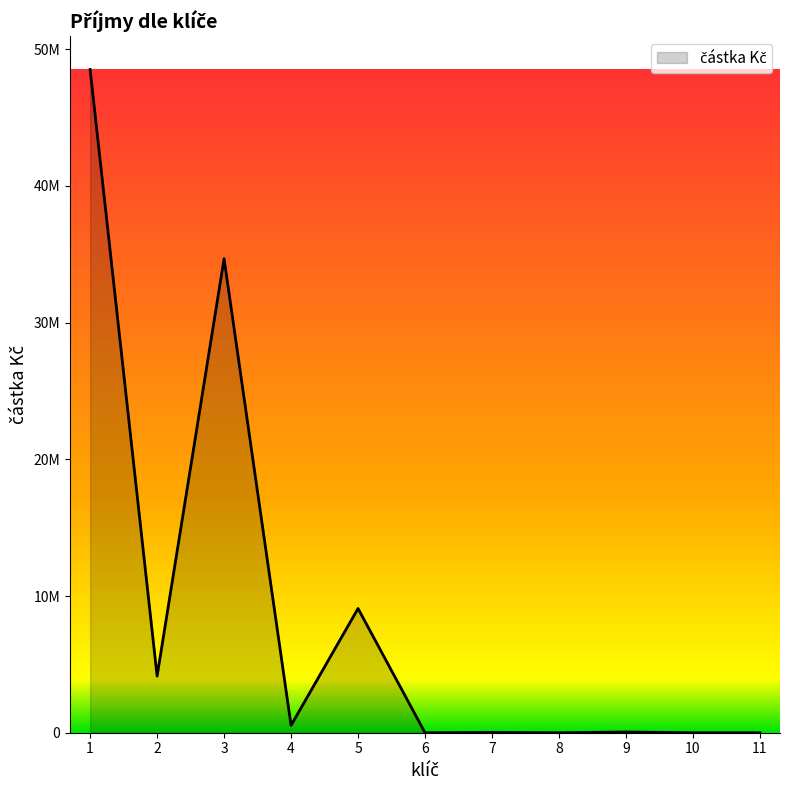

Which label corresponds to the smallest value in the chart?

6